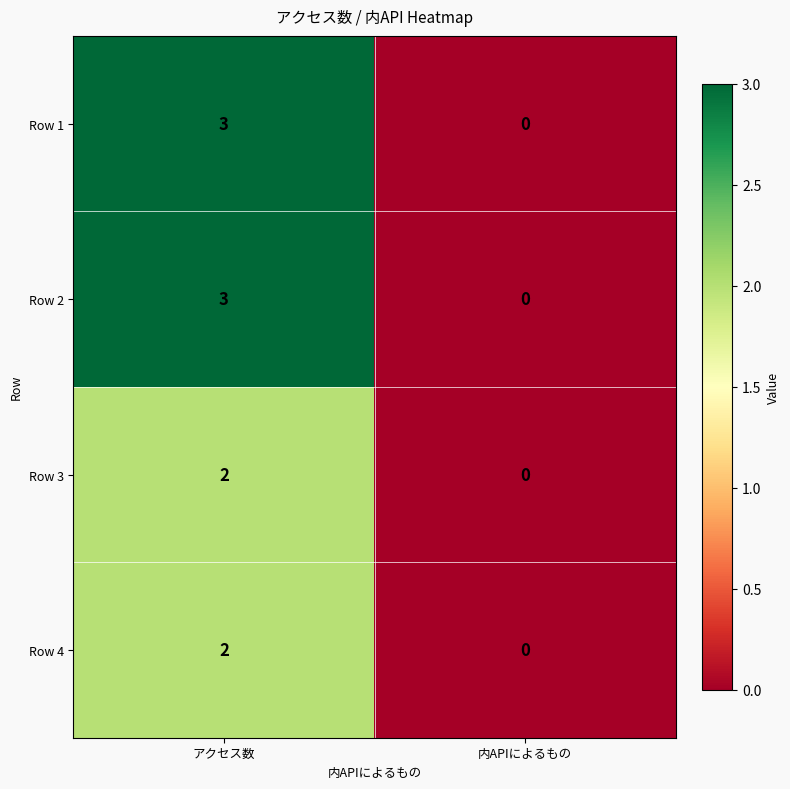

Which label corresponds to the smallest value in the chart?

内APIによるもの